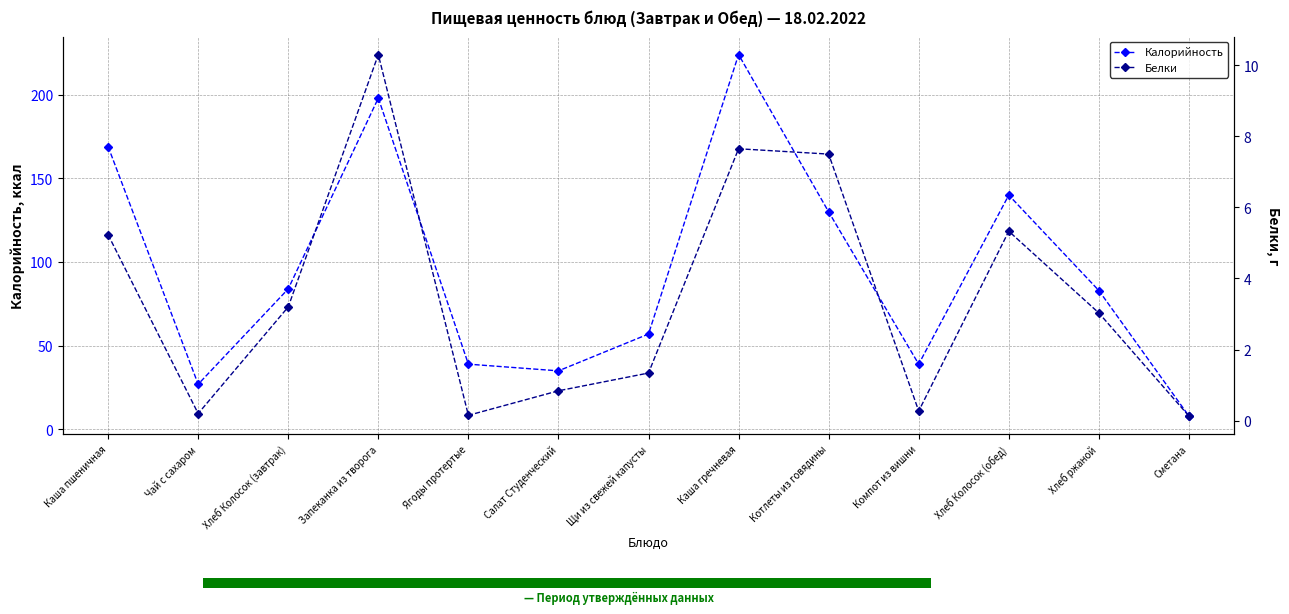

Which has a higher value, Компот из вишни or Салат Студенческий?

Компот из вишни